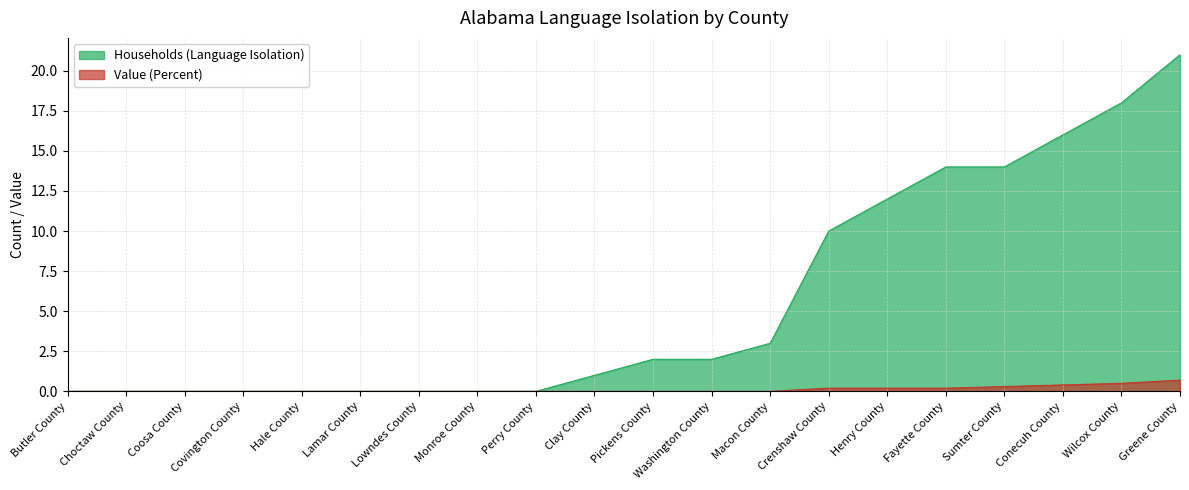

Which has a higher value, Wilcox County or Butler County?

Wilcox County